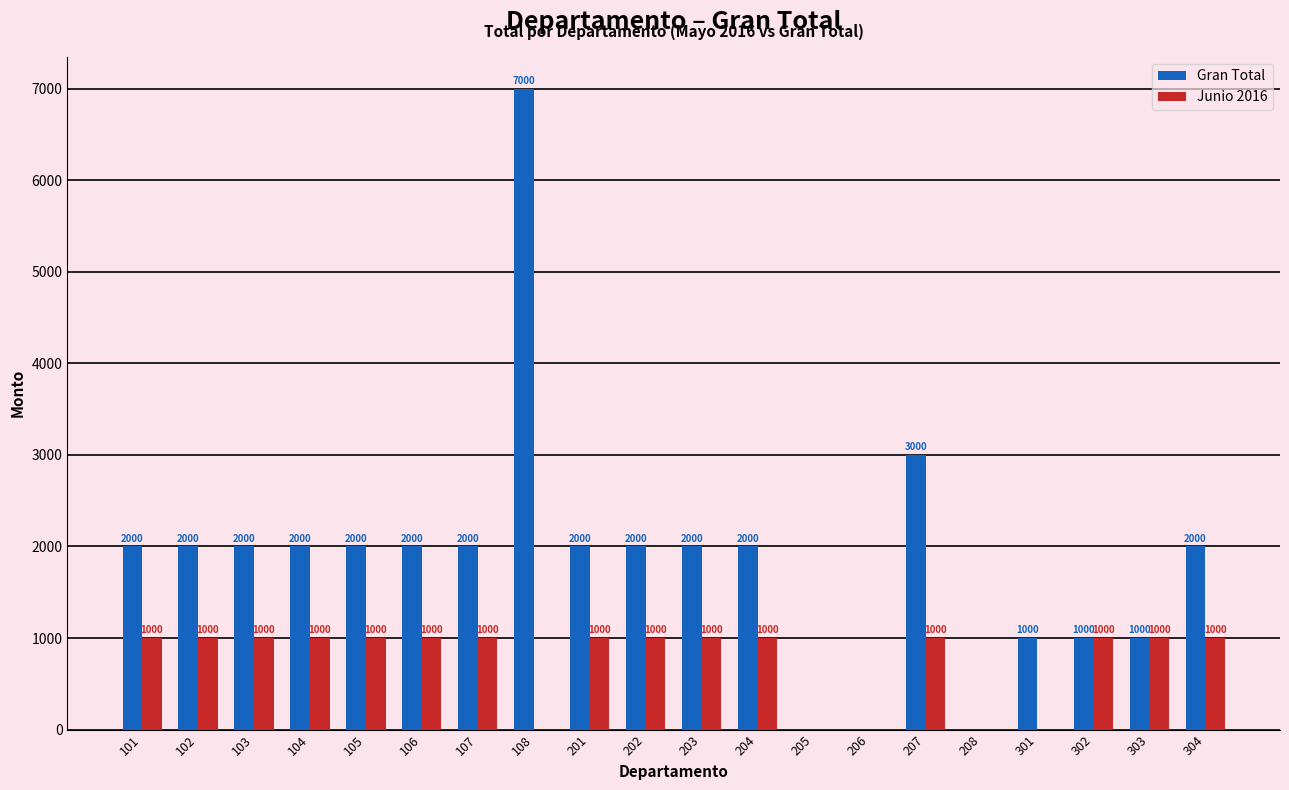

Which series has the largest total across all categories?

Gran Total